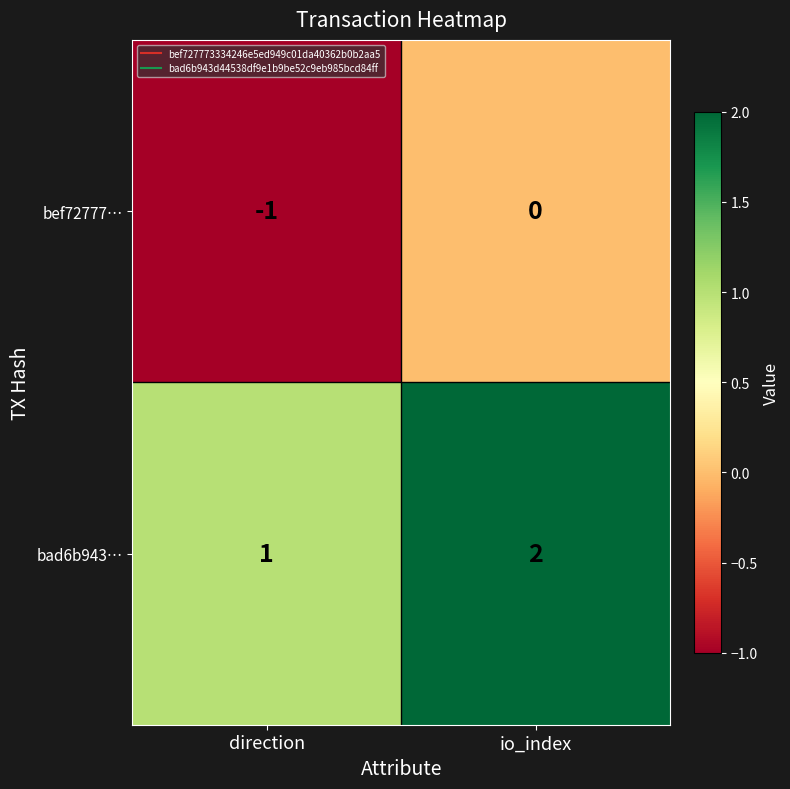

At which category is the sum across all series the highest?

io_index